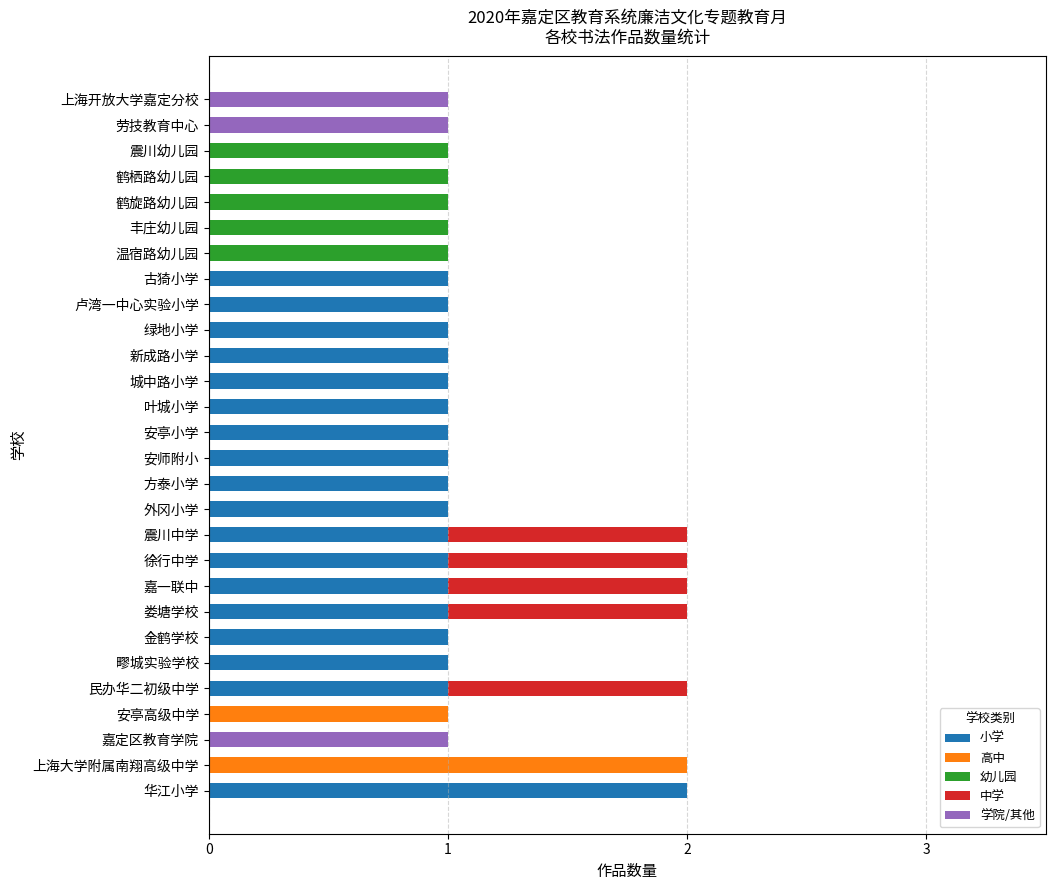

At which label does 小学 reach its peak?

华江小学